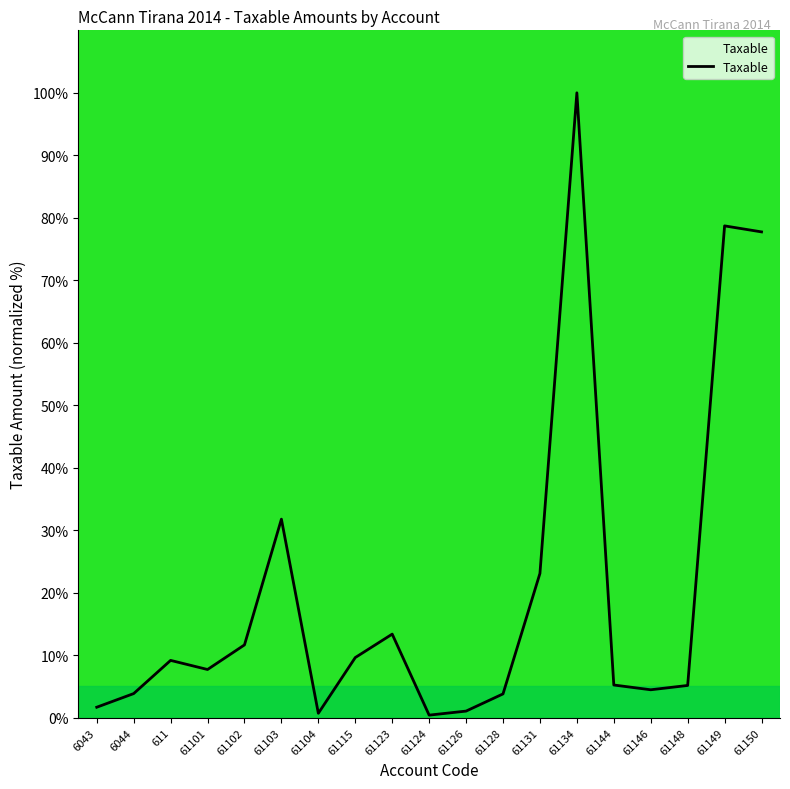

Is it true that the value at 61101 is 7.7?

True